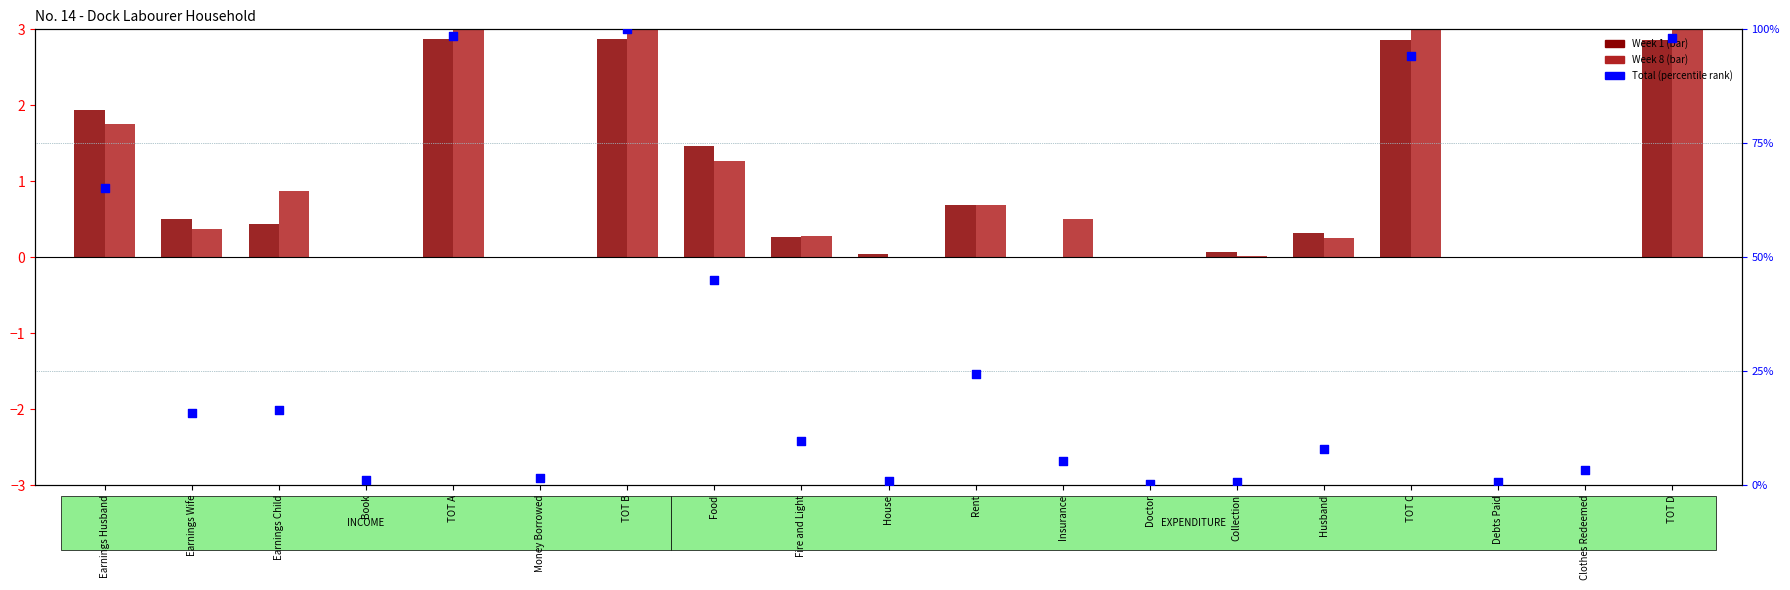

Which series contains the lowest Y value?

Week 1 (normalized)